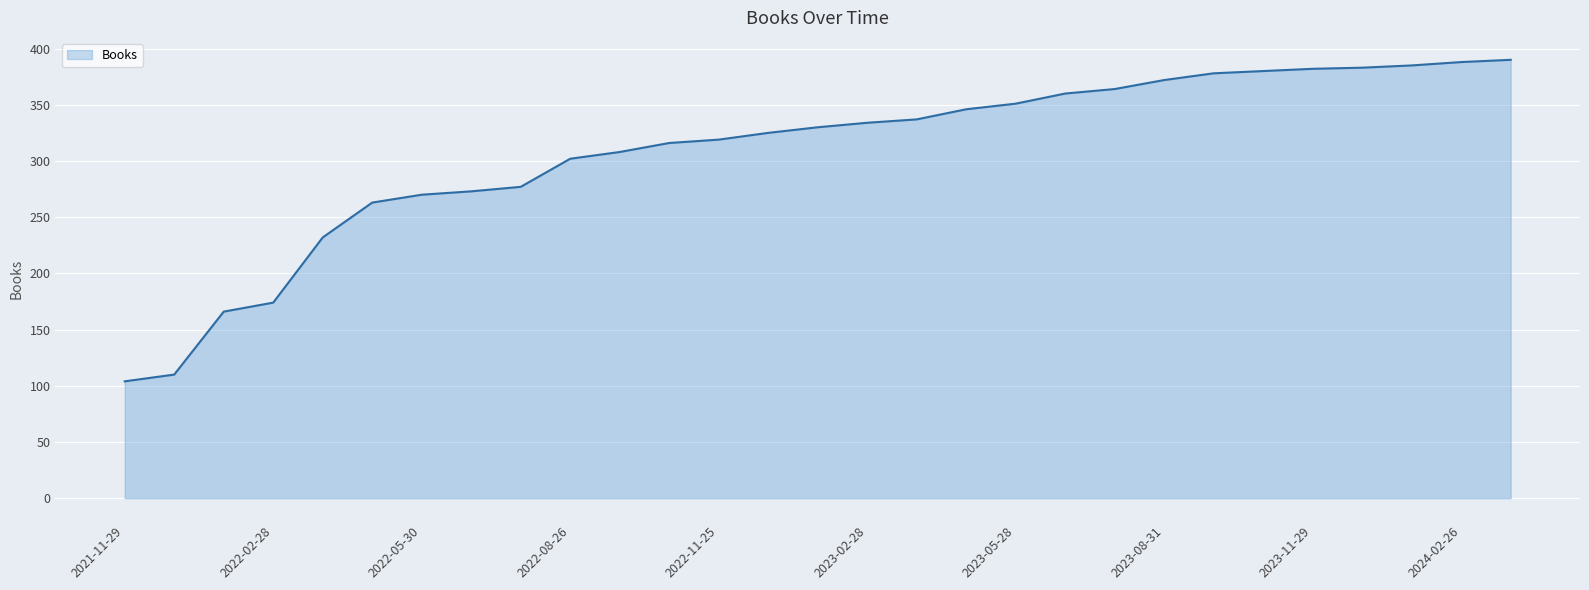

What is the difference between the maximum and minimum values?

286